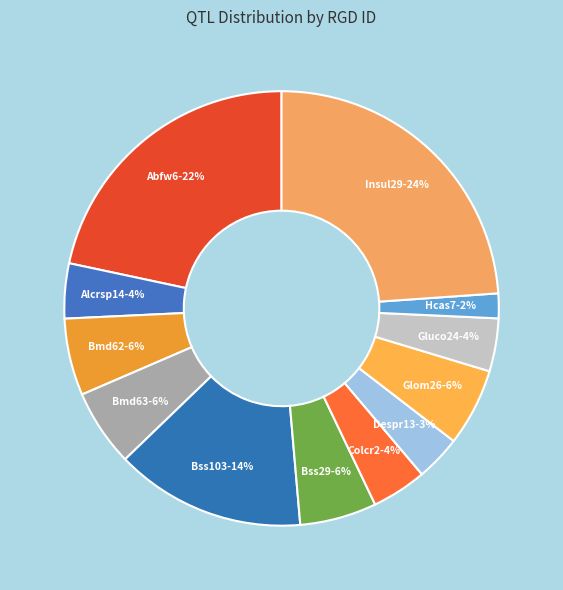

Does Bmd63 account for over 50% of the chart?

No